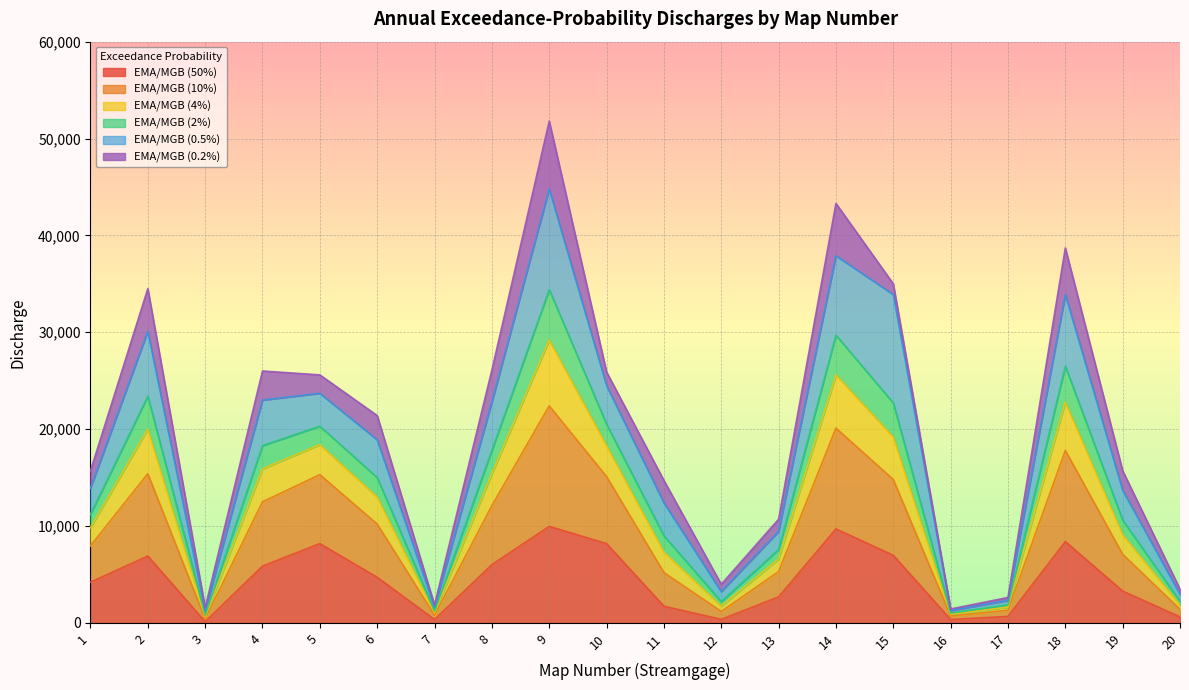

What is the value of the EMA/MGB (4%) point at the 15th from the left?

19200